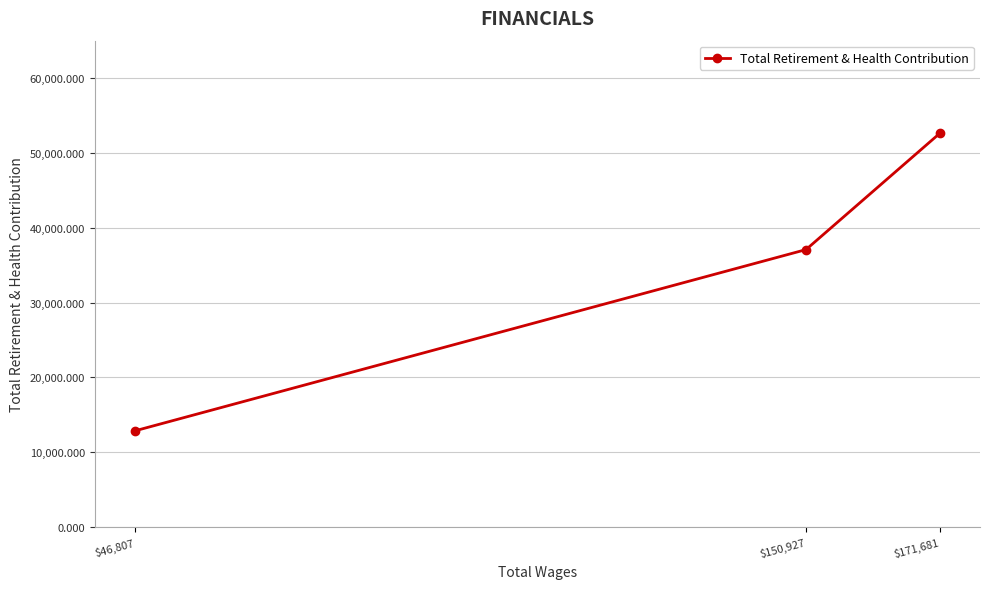

What position from the left is $150,927?

2